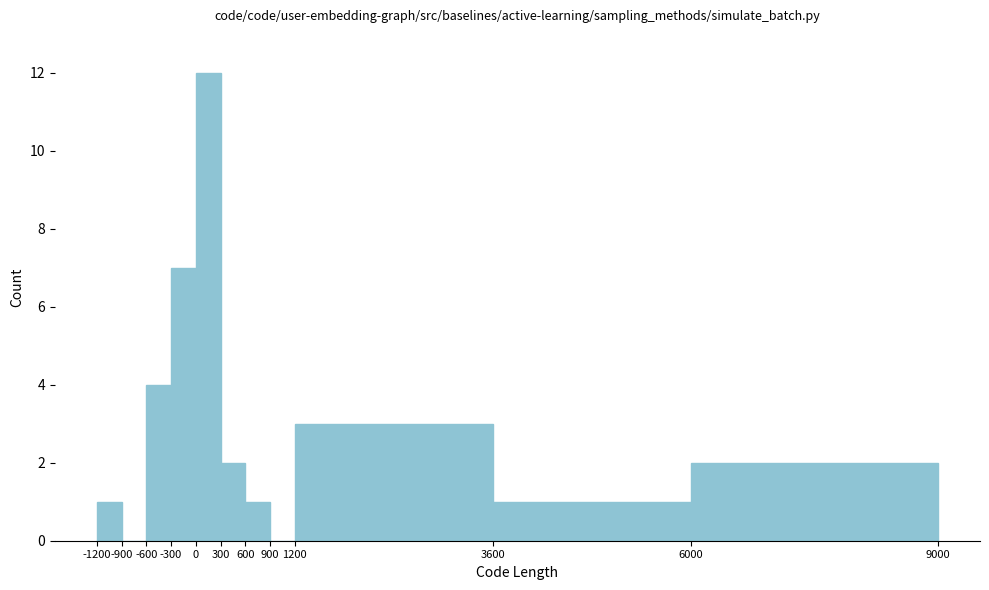

Which range on the x-axis has the tallest bar?

0 to 300